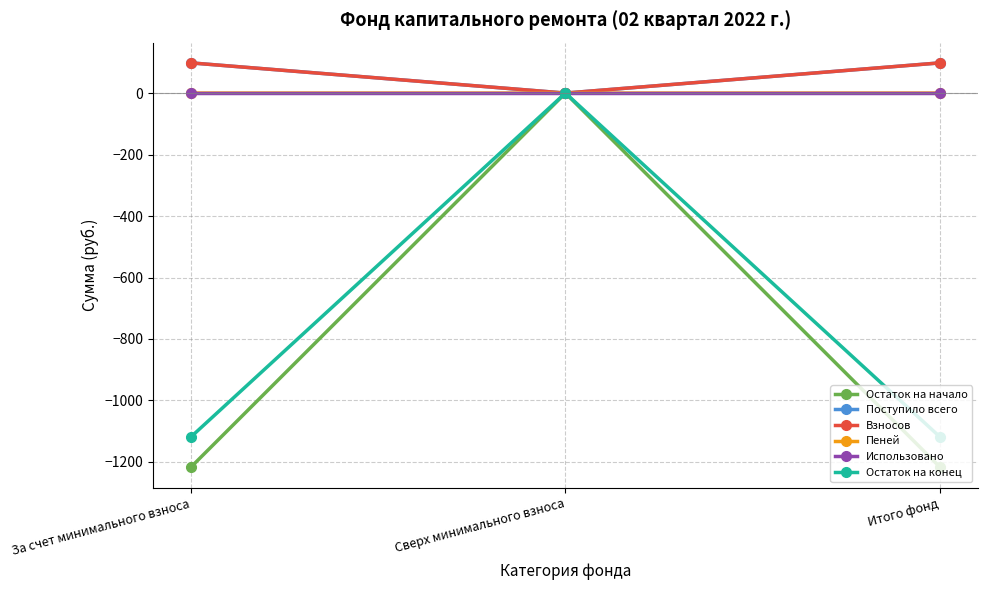

What position from the left is Итого фонд?

3